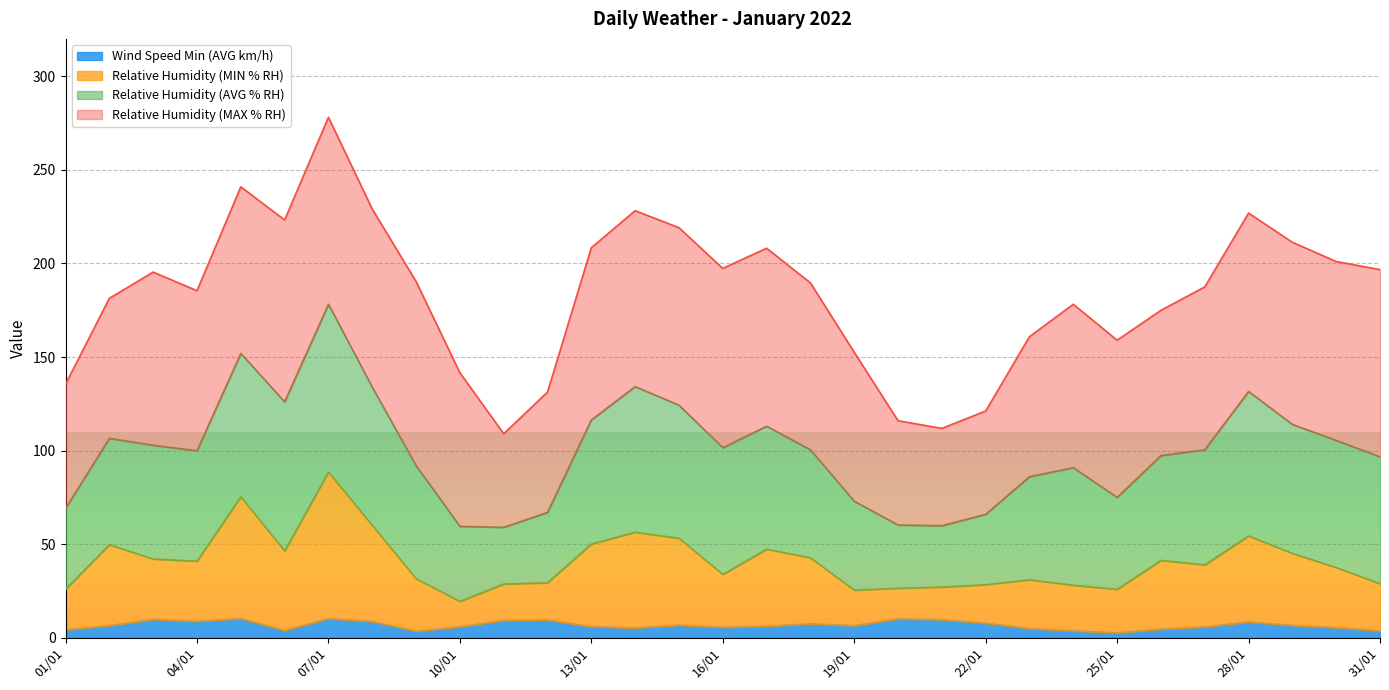

At which category does Relative Humidity (AVG % RH) reach its first local peak?

03/01